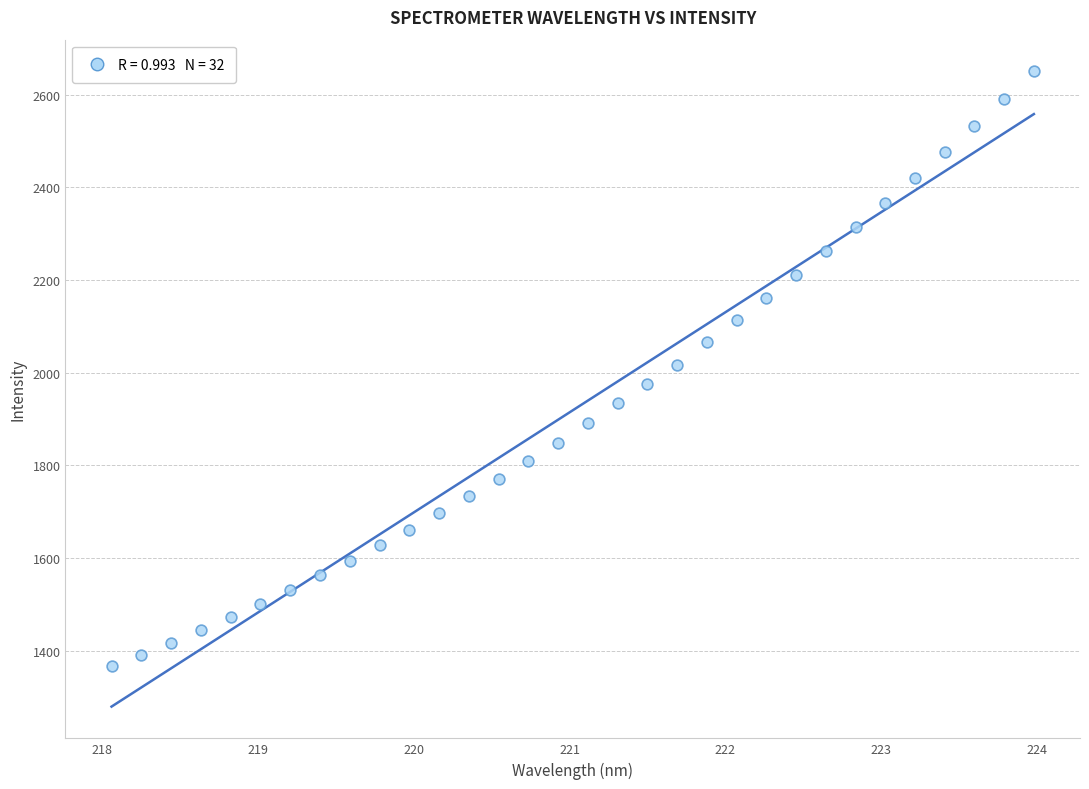

What is the range of Y values (max minus min)?

1283.0